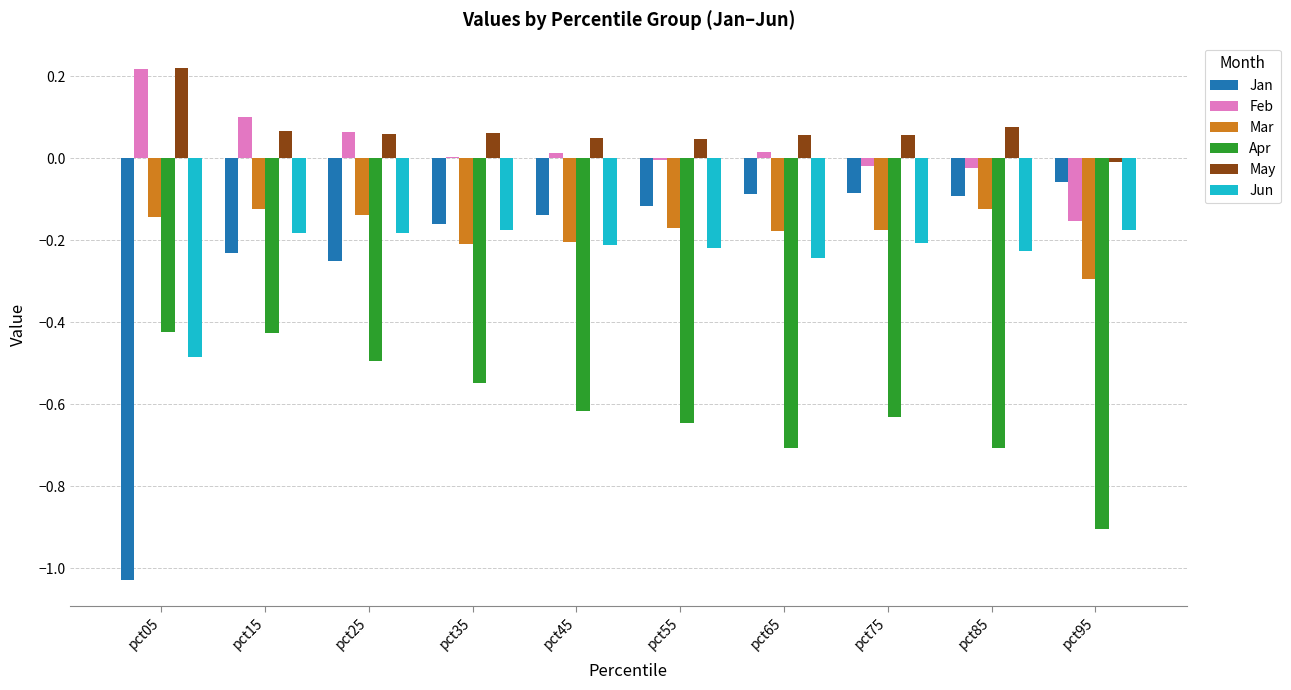

How many groups of bars are there?

10